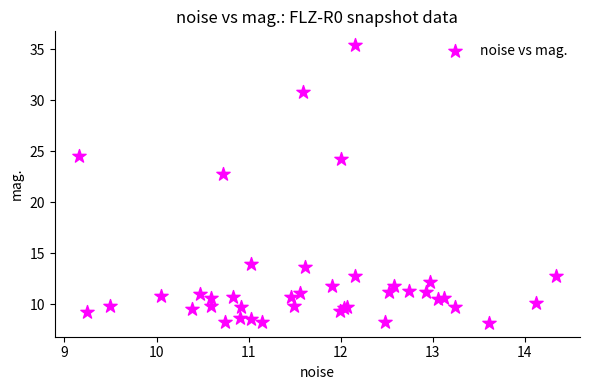

What Y value in the scatter plot is closest to 21?

22.8